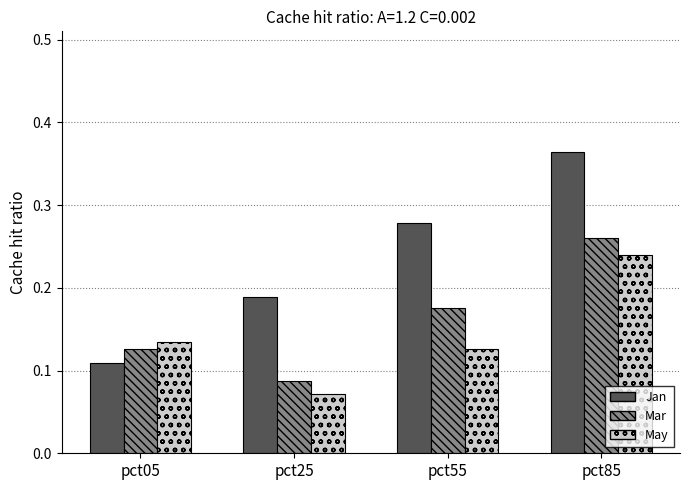

Which series has the largest range (max minus min)?

Jan